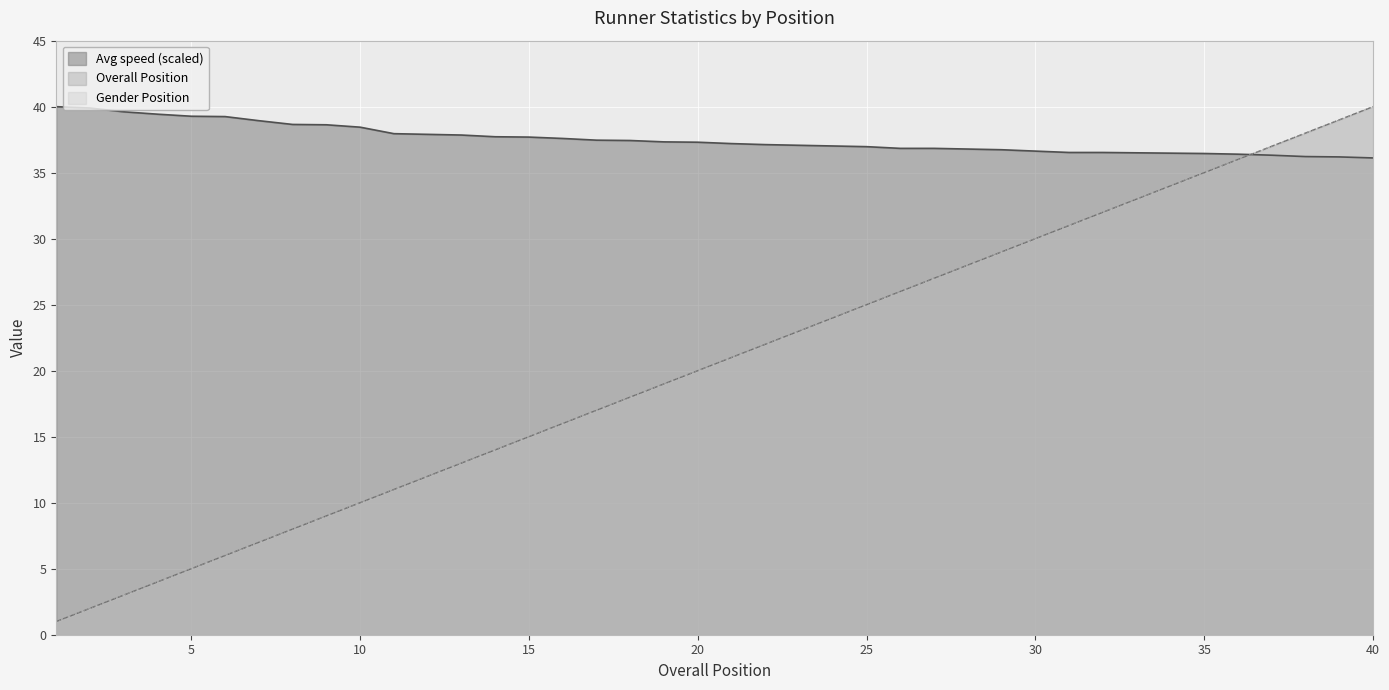

Between 8 and 37, which series saw the biggest shift?

Overall Position